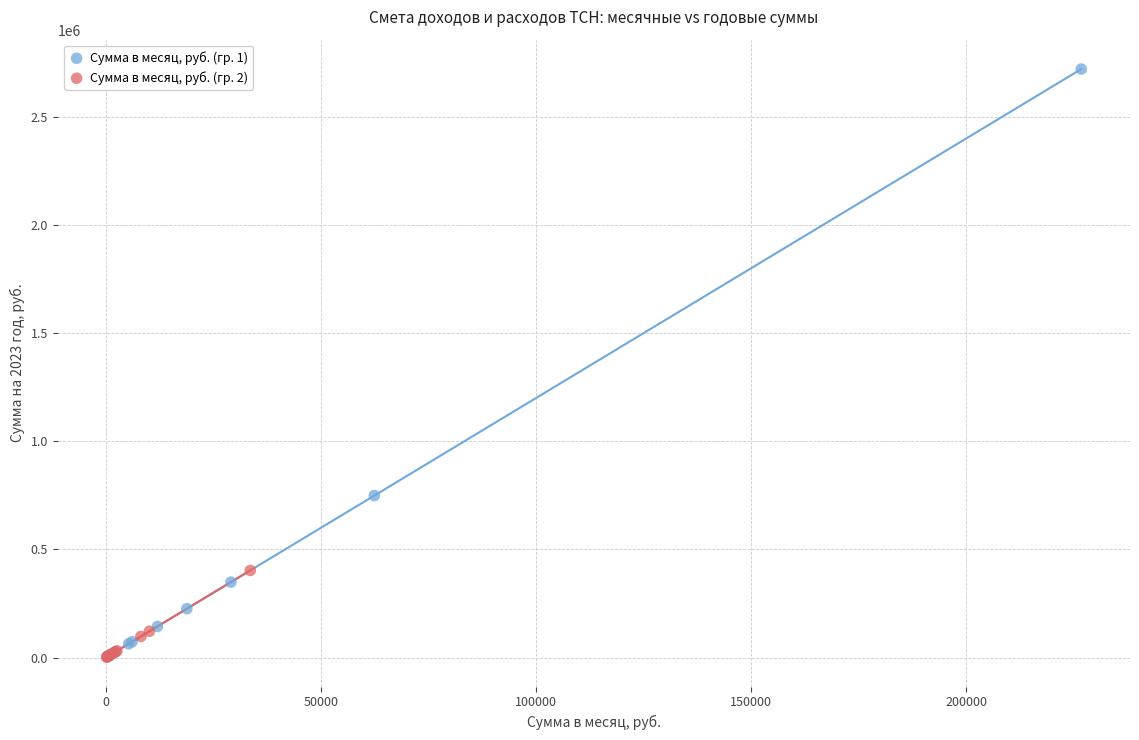

Which series has the widest spread of Y values?

Сумма в месяц, руб. (гр. 1)